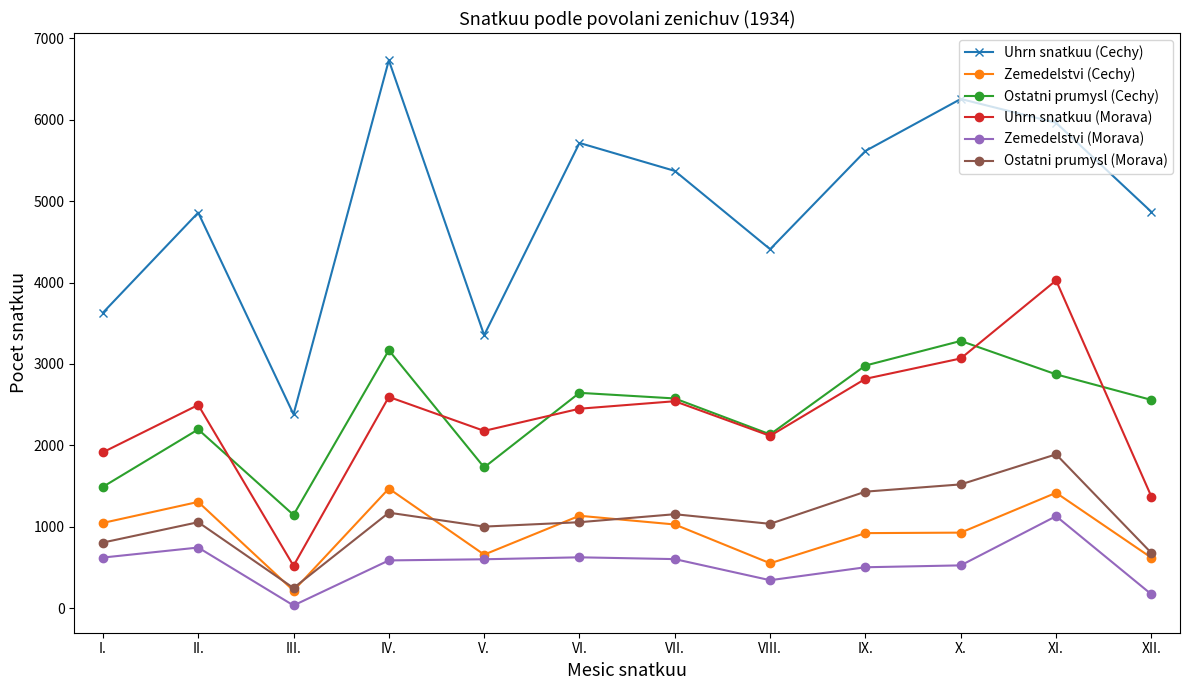

Read the Ostatni prumysl (Cechy) value at I., to the nearest 50.

1500